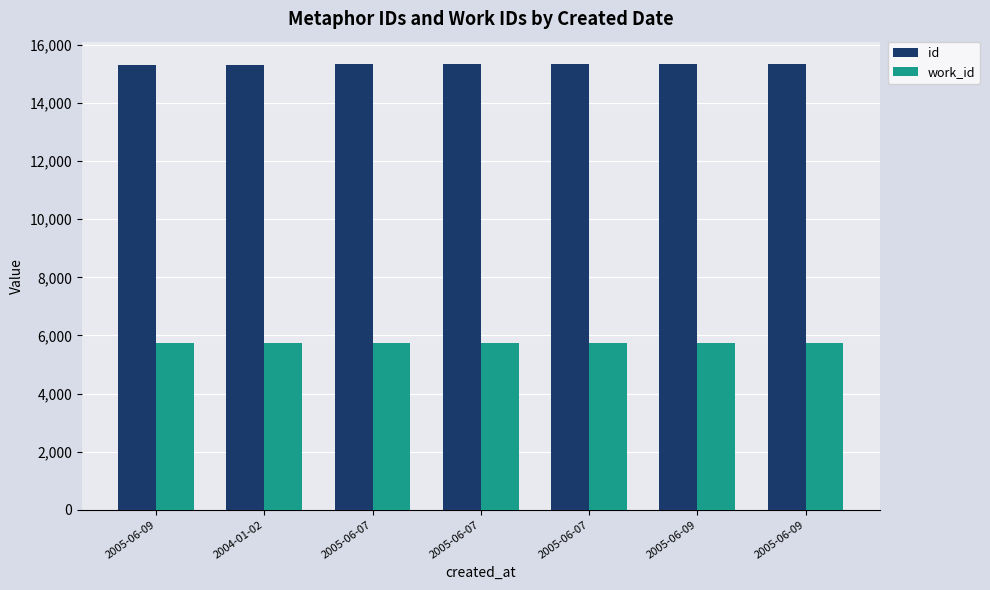

What is the value of the id bar at the 6th from the left?

15315